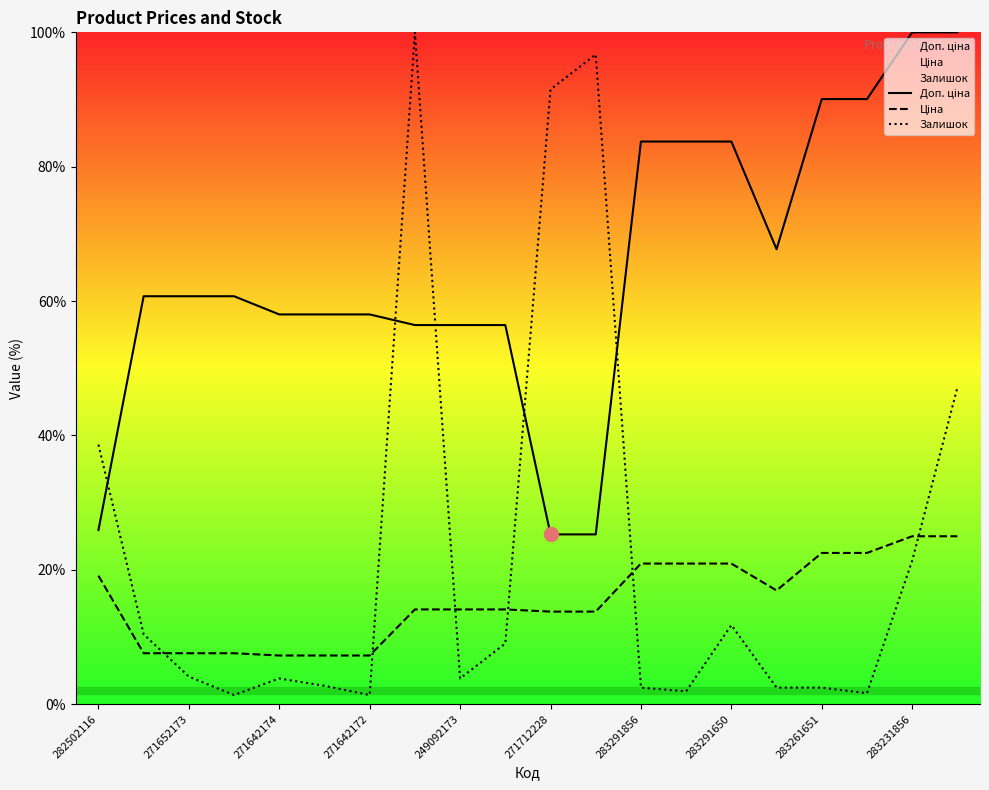

What are all the series names shown in the legend?

Доп. ціна, Ціна, Залишок